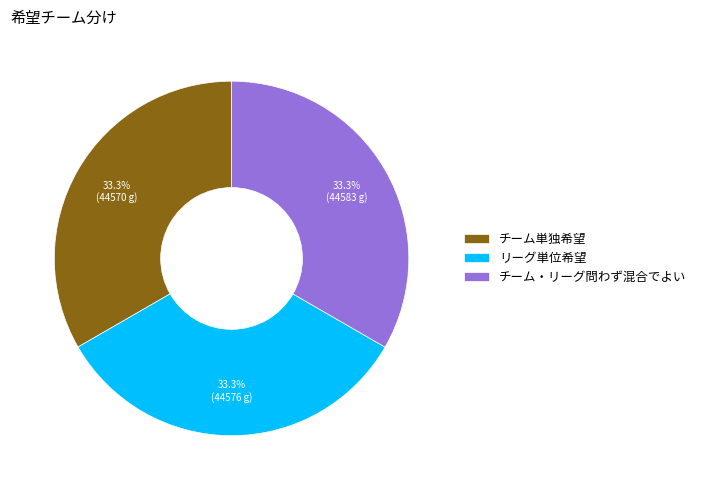

Is it true that リーグ単位希望 is 33% of the pie?

True